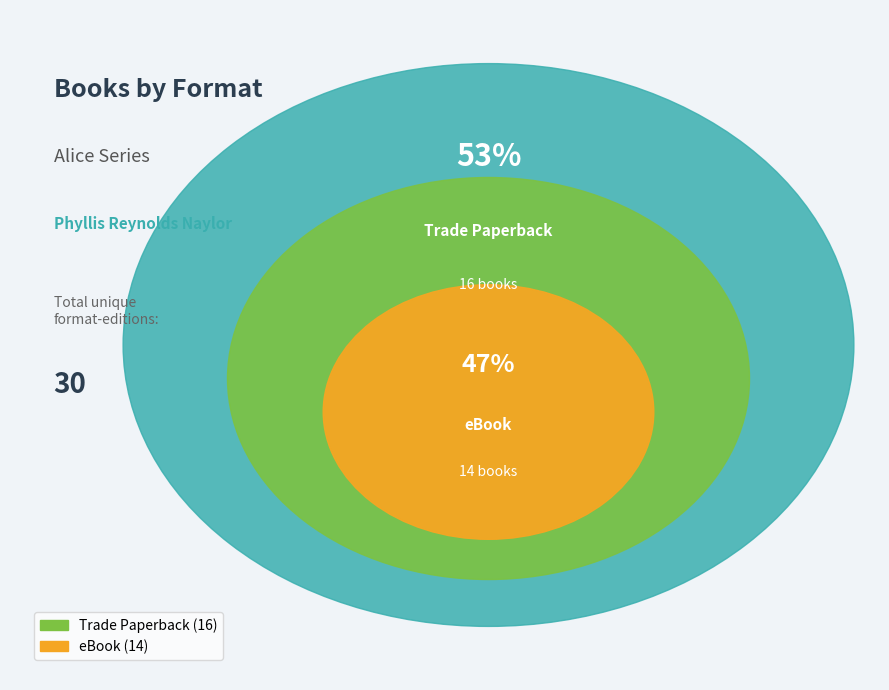

To the nearest percent, what portion does eBook represent?

47%